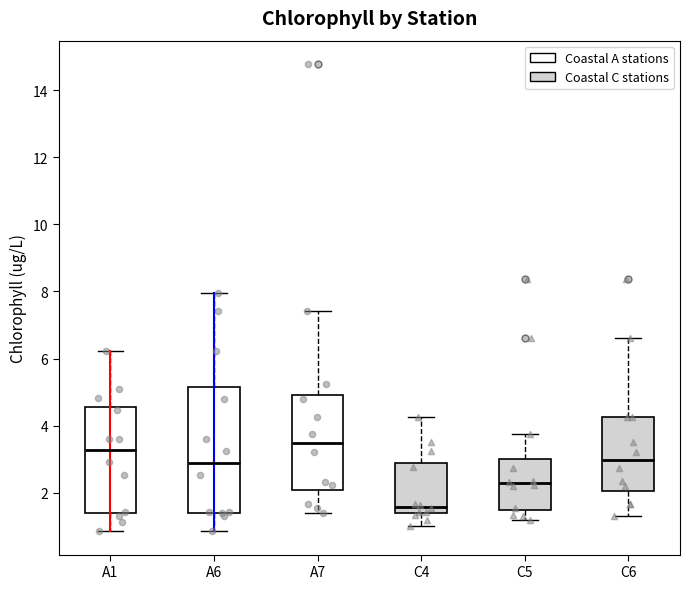

Reading left to right, read every box against the y-axis: the position of its median line, the range the box covers, and the ends of its whiskers. The values are not printed on the chart, so give them approximately, as read against the axis.

A1: median 3.2, box 1.4 to 4.6, whiskers 0.8 to 6.2
A6: median 2.8, box 1.4 to 5.2, whiskers 0.8 to 8.0
A7: median 3.4, box 2.0 to 5.0, whiskers 1.4 to 7.4
C4: median 1.6, box 1.4 to 2.8, whiskers 1.0 to 4.2
C5: median 2.2, box 1.4 to 3.0, whiskers 1.2 to 3.8
C6: median 3.0, box 2.0 to 4.2, whiskers 1.2 to 6.6